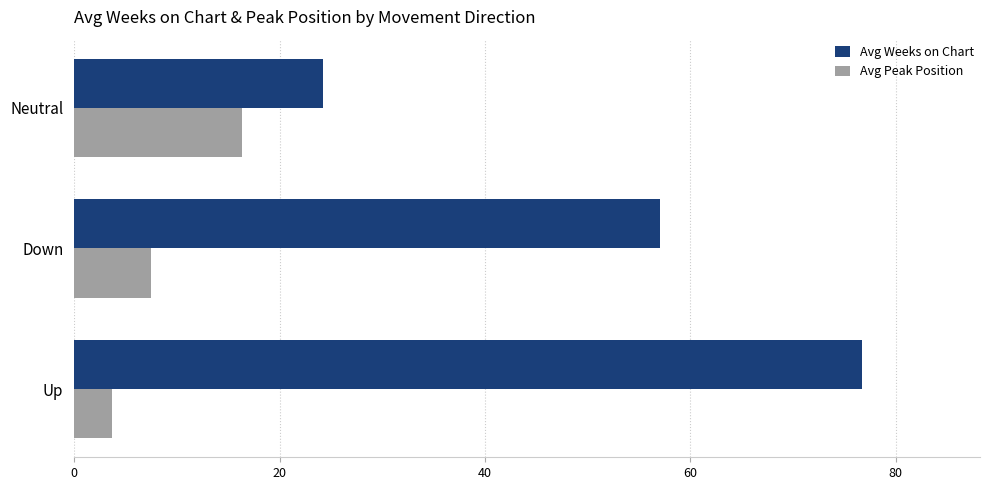

Rank the series by their maximum value, from lowest to highest.

Avg Peak Position, Avg Weeks on Chart